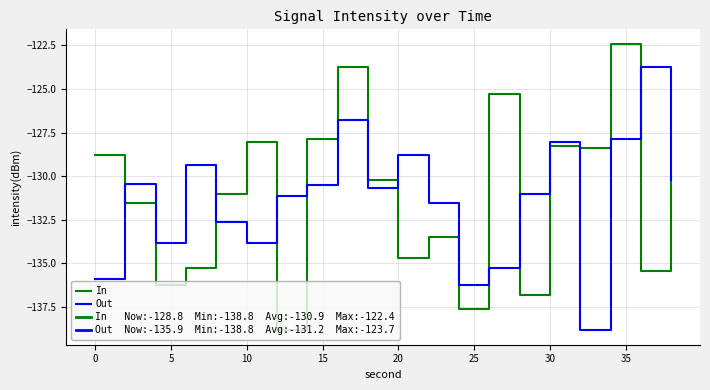

How many lines are shown in the chart?

2